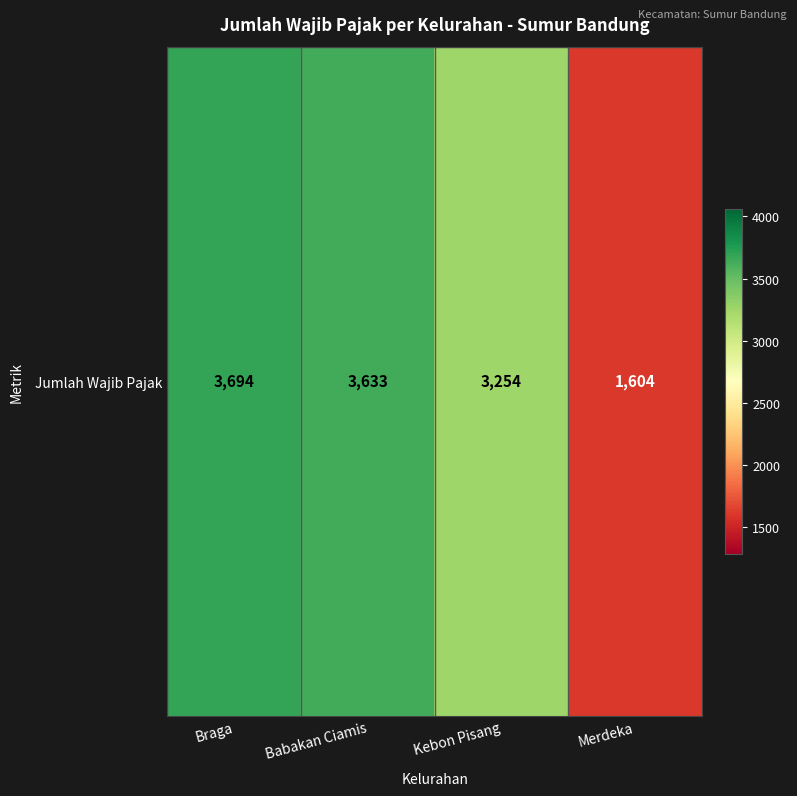

What is the difference between the maximum and second lowest values?

440